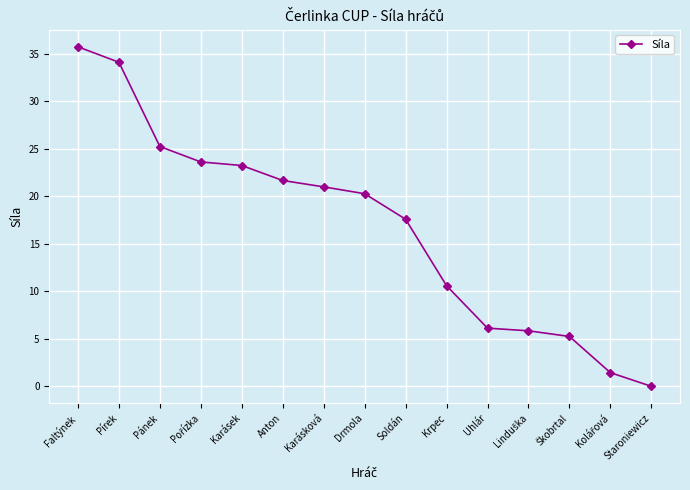

Where is the data nearest to the value 17?

Soldán